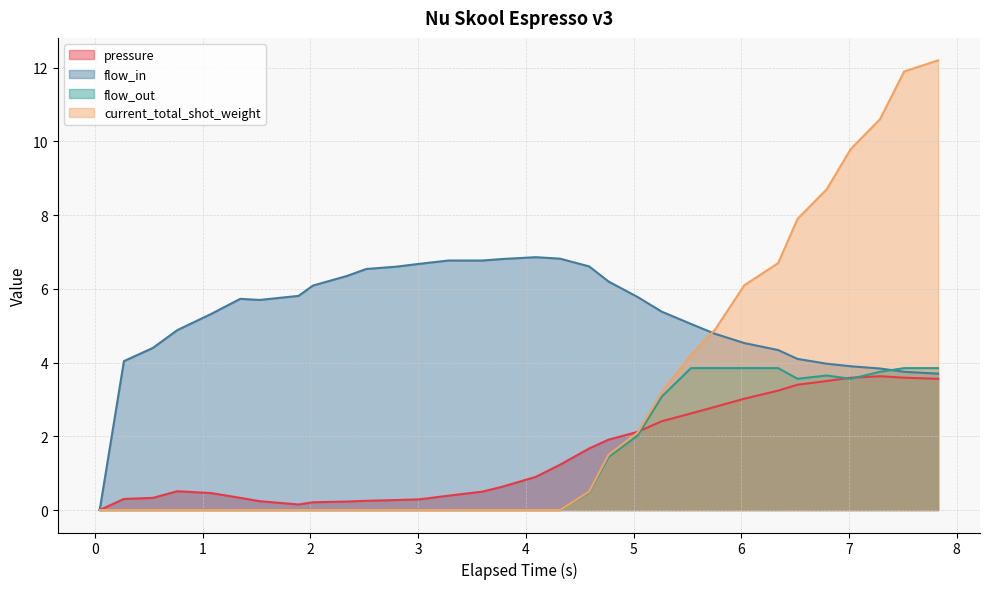

Reading left to right, extract all data points from this chart.

pressure: 0.043=0.0	0.268=0.3	0.538=0.3	0.763=0.5	1.078=0.5	1.348=0.3	1.528=0.2	1.889=0.1	2.023=0.2	2.338=0.2	2.518=0.2	2.788=0.3	3.013=0.3	3.283=0.4	3.598=0.5	3.778=0.6	4.093=0.9	4.318=1.2	4.588=1.7	4.768=1.9	5.038=2.1	5.263=2.4	5.533=2.6	5.758=2.8	6.029=3.0	6.343=3.2	6.523=3.4	6.793=3.5	7.018=3.6	7.288=3.6	7.513=3.6	7.828=3.6
flow_in: 0.043=0.0	0.268=4.0	0.538=4.4	0.763=4.9	1.078=5.3	1.348=5.7	1.528=5.7	1.889=5.8	2.023=6.1	2.338=6.3	2.518=6.5	2.788=6.6	3.013=6.7	3.283=6.8	3.598=6.8	3.778=6.8	4.093=6.9	4.318=6.8	4.588=6.6	4.768=6.2	5.038=5.8	5.263=5.4	5.533=5.0	5.758=4.8	6.029=4.5	6.343=4.3	6.523=4.1	6.793=4.0	7.018=3.9	7.288=3.8	7.513=3.8	7.828=3.7
flow_out: 0.043=0.0	0.268=0.0	0.538=0.0	0.763=0.0	1.078=0.0	1.348=0.0	1.528=0.0	1.889=0.0	2.023=0.0	2.338=0.0	2.518=0.0	2.788=0.0	3.013=0.0	3.283=0.0	3.598=0.0	3.778=0.0	4.093=0.0	4.318=0.0	4.588=0.5	4.768=1.4	5.038=2.0	5.263=3.1	5.533=3.9	5.758=3.9	6.029=3.9	6.343=3.9	6.523=3.6	6.793=3.6	7.018=3.6	7.288=3.8	7.513=3.9	7.828=3.9
current_total_shot_weight: 0.043=0.0	0.268=0.0	0.538=0.0	0.763=0.0	1.078=0.0	1.348=0.0	1.528=0.0	1.889=0.0	2.023=0.0	2.338=0.0	2.518=0.0	2.788=0.0	3.013=0.0	3.283=0.0	3.598=0.0	3.778=0.0	4.093=0.0	4.318=0.0	4.588=0.5	4.768=1.5	5.038=2.1	5.263=3.2	5.533=4.2	5.758=4.9	6.029=6.1	6.343=6.7	6.523=7.9	6.793=8.7	7.018=9.8	7.288=10.6	7.513=11.9	7.828=12.2